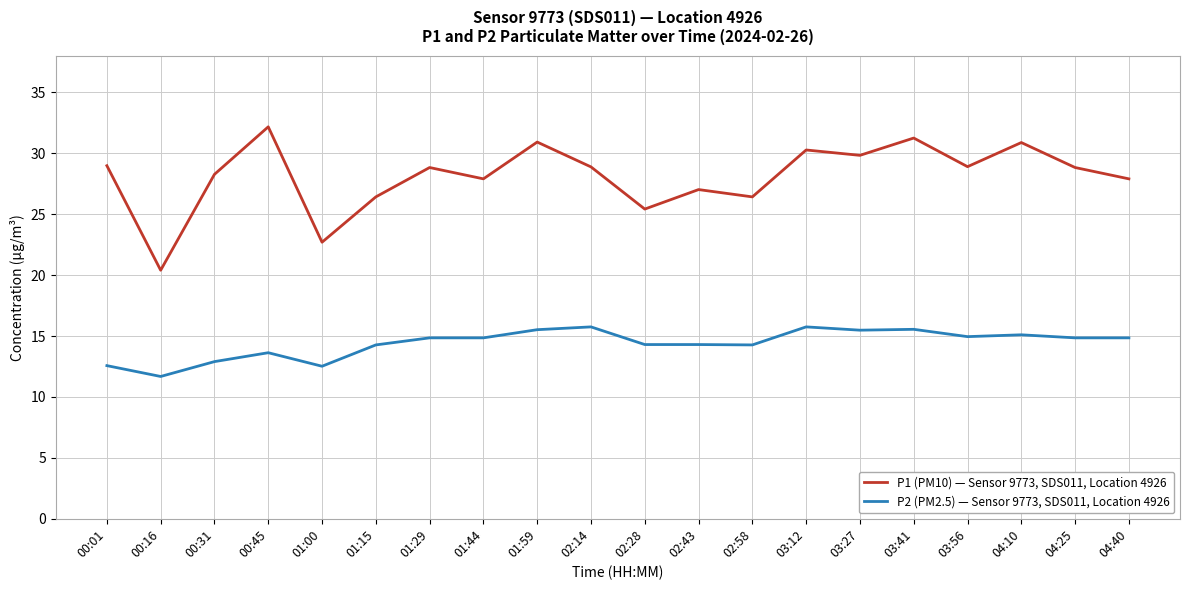

Does the chart have visible grid lines?

Yes